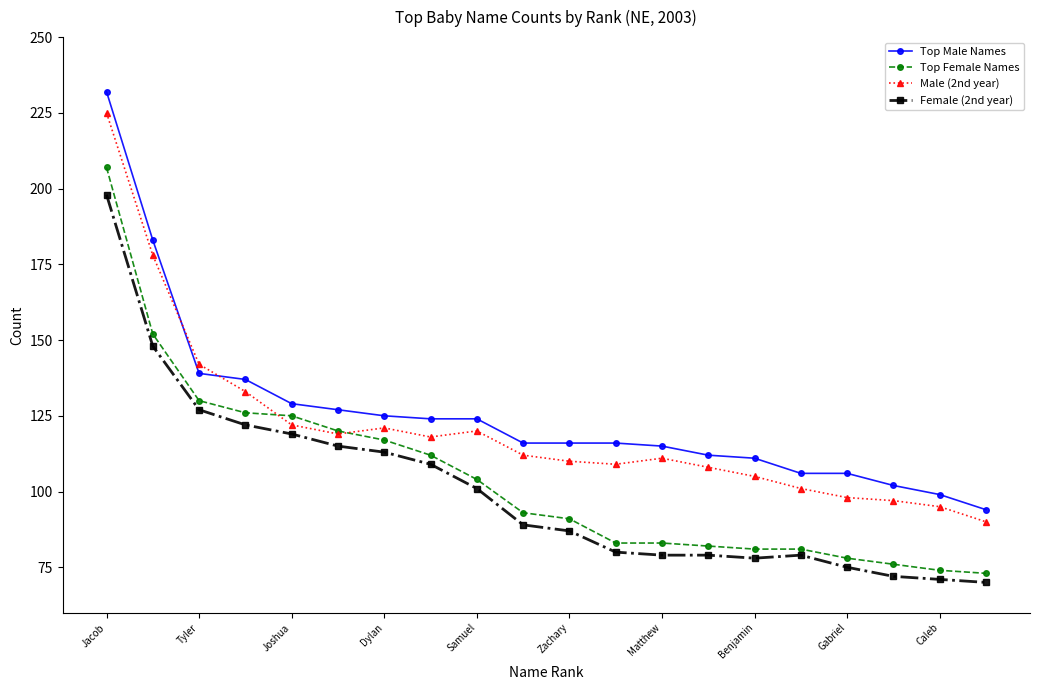

What is the value of the Top Female Names point at the 1st from the left?

207